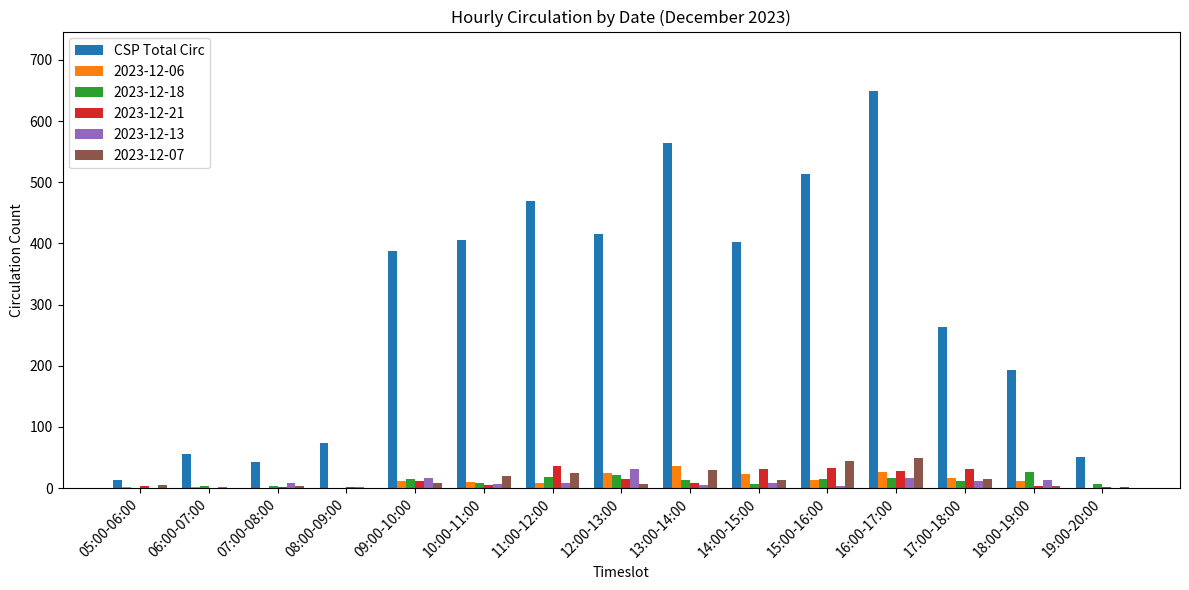

Which series changed the most between 10:00-11:00 and 16:00-17:00?

CSP Total Circ